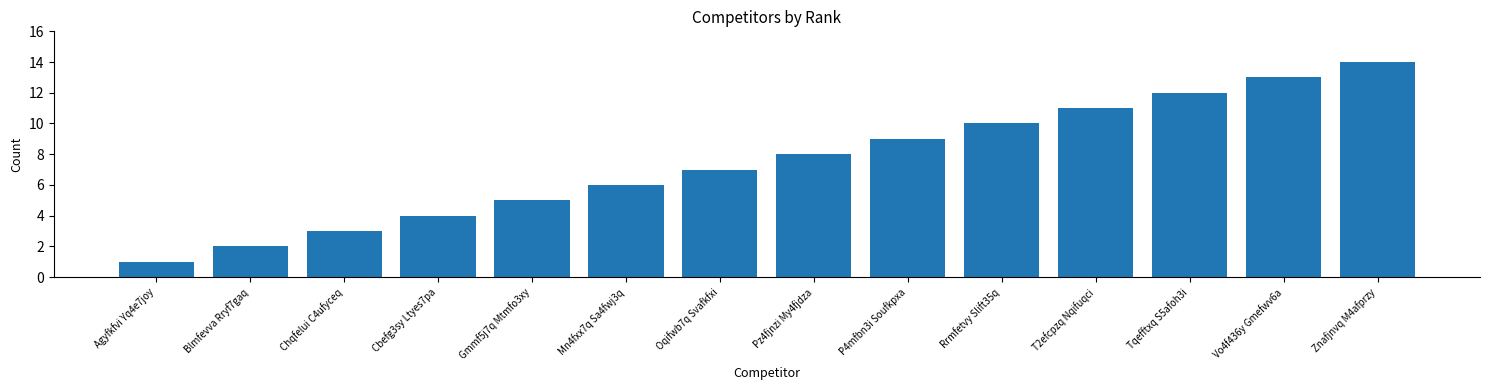

Is it true that the value at Blmfevva Rryf7gaq is 1?

False